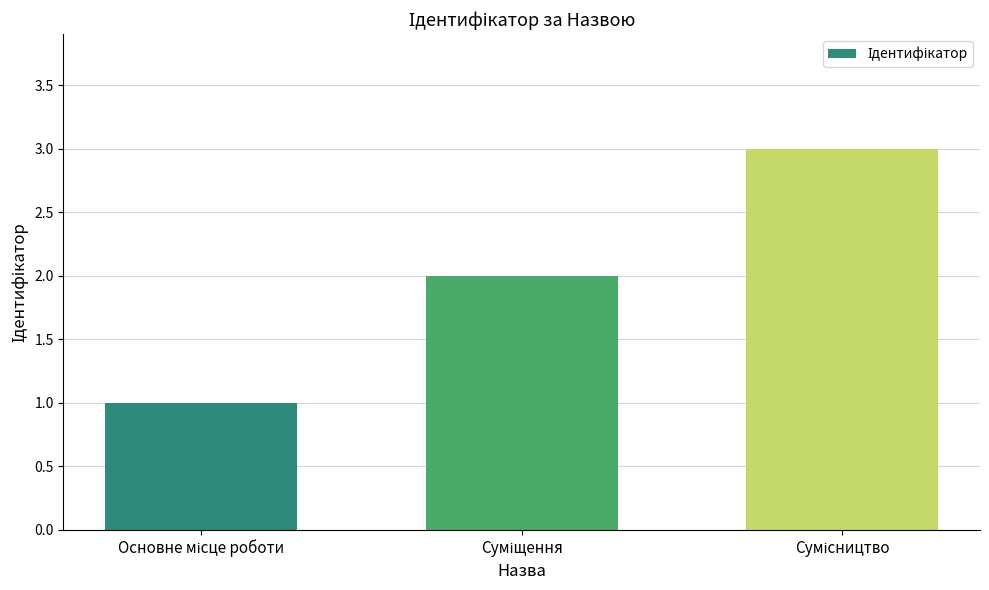

What is the sum of all values?

6